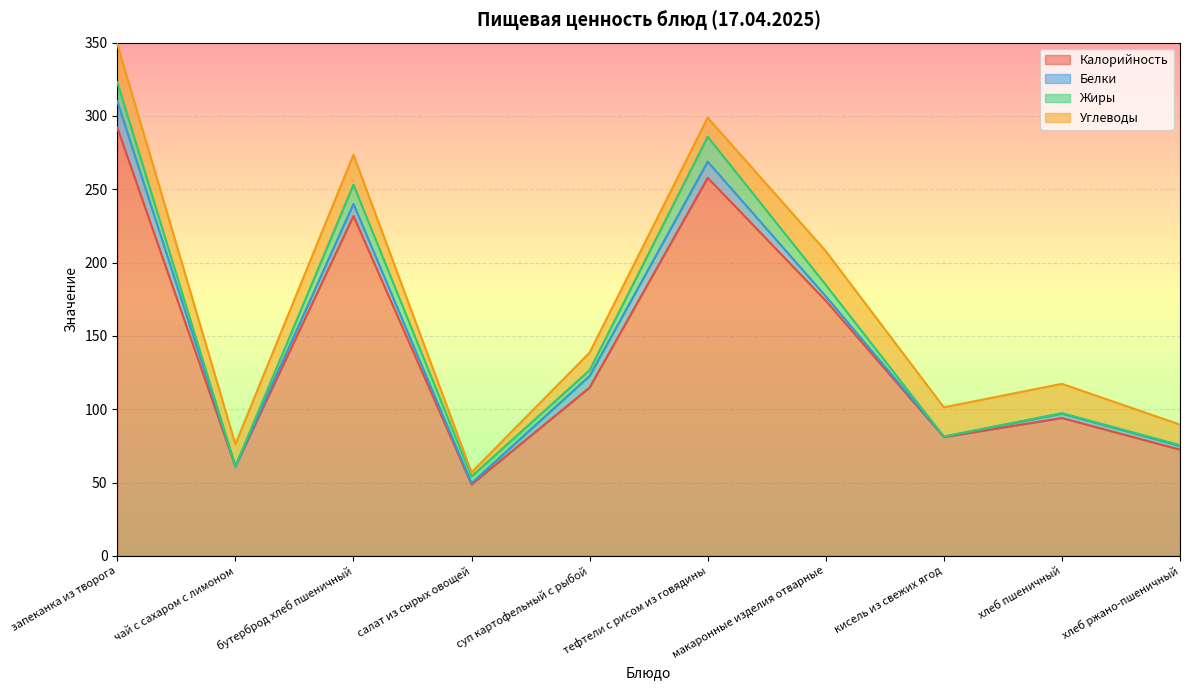

The value of Жиры at тефтели с рисом из говядины is 17.0. True or false?

True